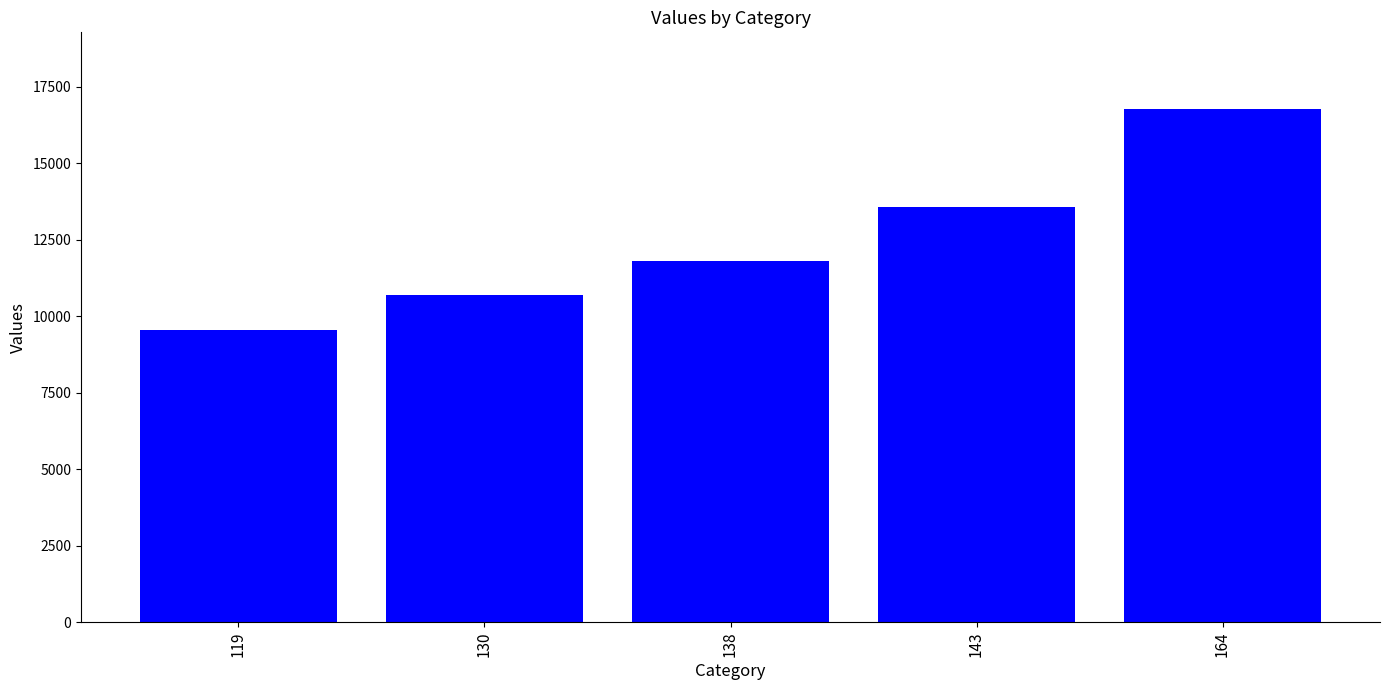

What is the value of the 3rd bar from the left?

11791.0